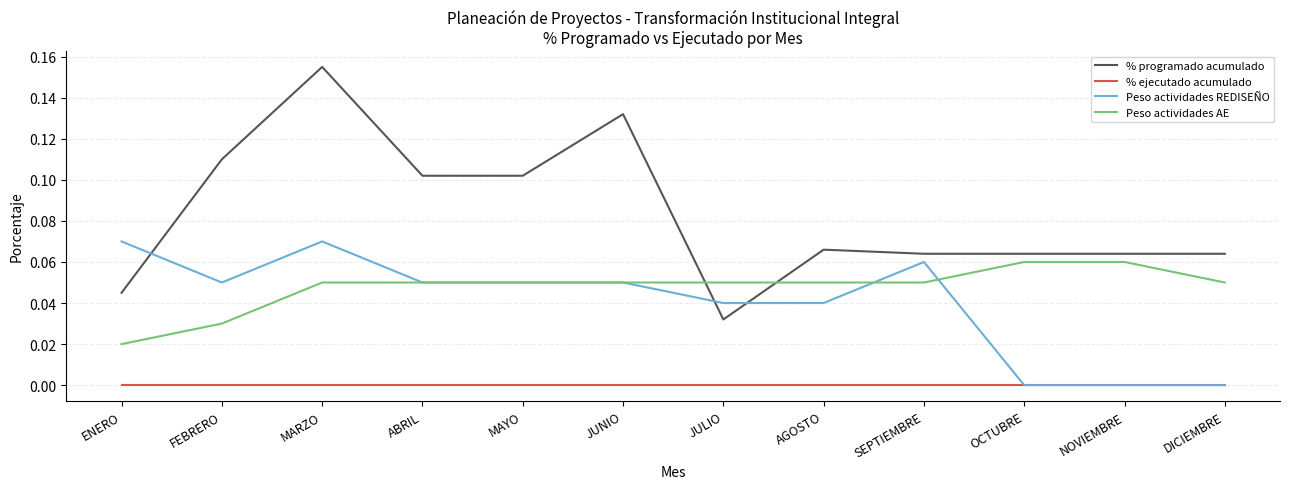

What is the total value across all series at MARZO?

0.3